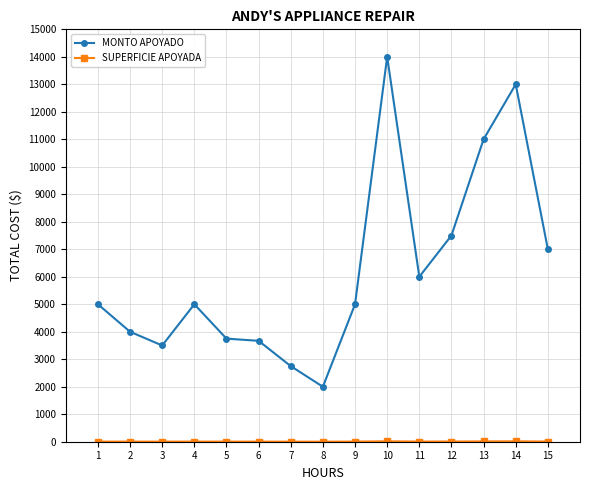

What is the spread (max minus min) of values at 11?

5994.0